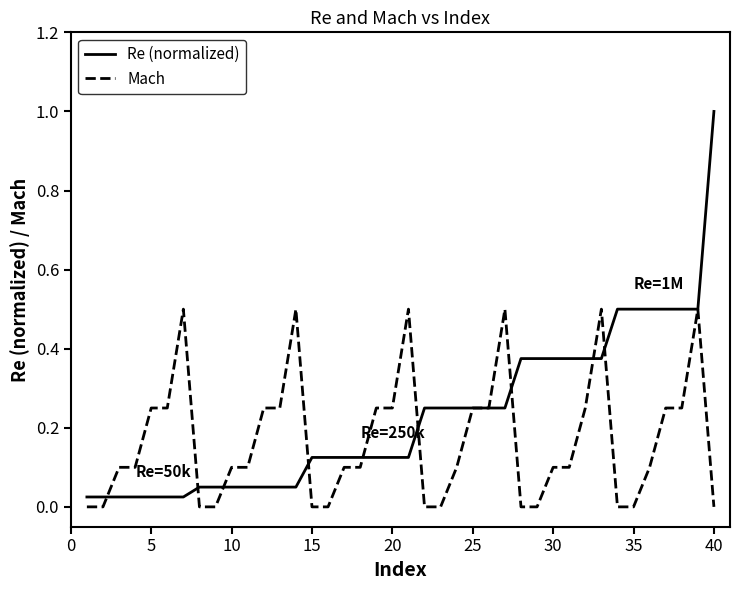

What are all the series names shown in the legend?

Re (normalized), Mach